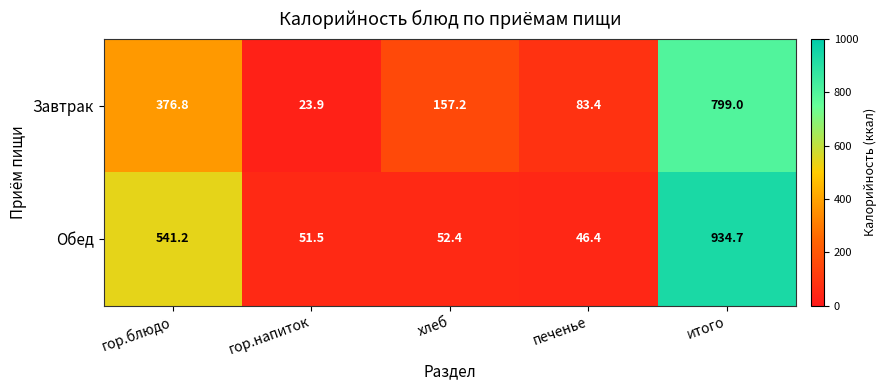

What is the spread (max minus min) of values at гор.блюдо?

164.4